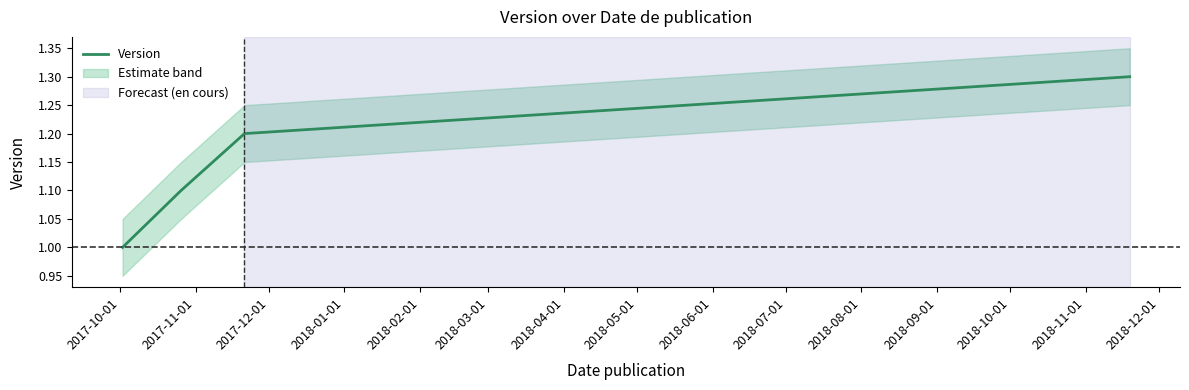

What is the value of the 2nd point from the left?

1.1